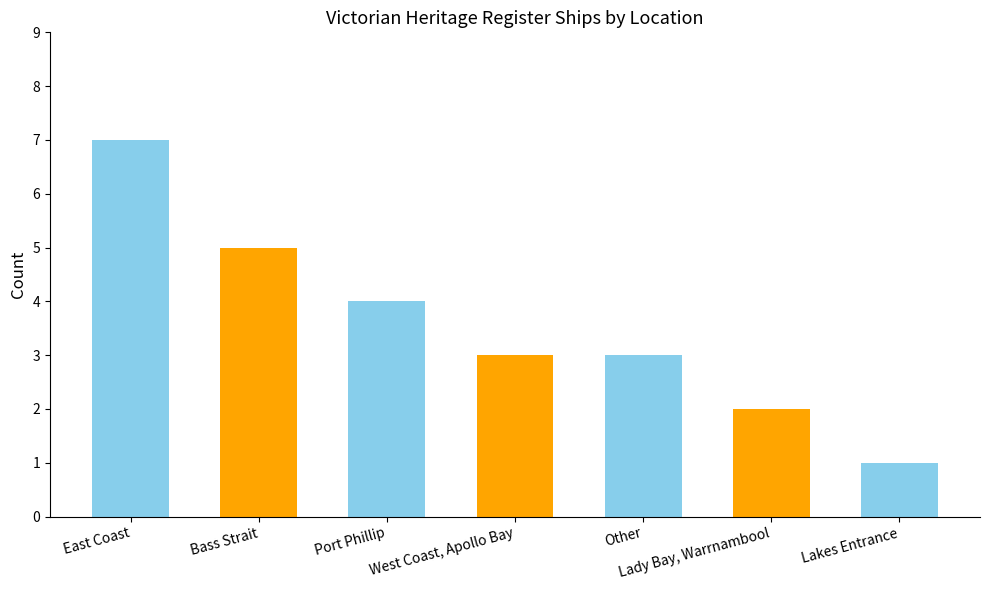

Which has a higher value, Port Phillip or Lady Bay, Warrnambool?

Port Phillip